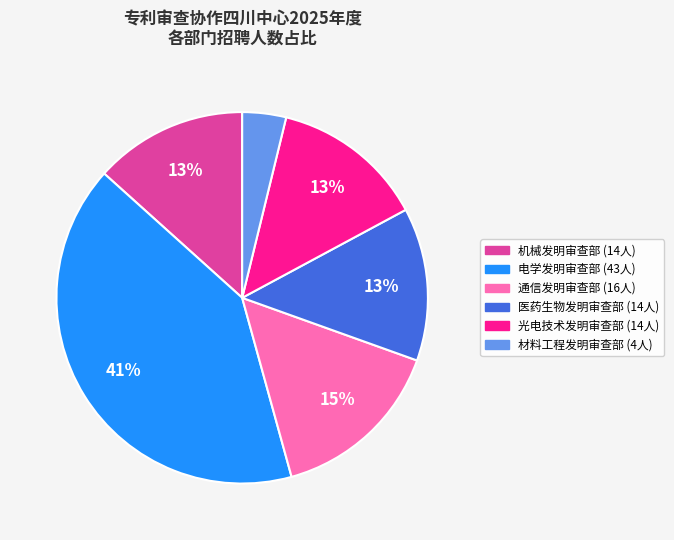

To the nearest percent, what is the difference between the largest and smallest slice percentages?

37%